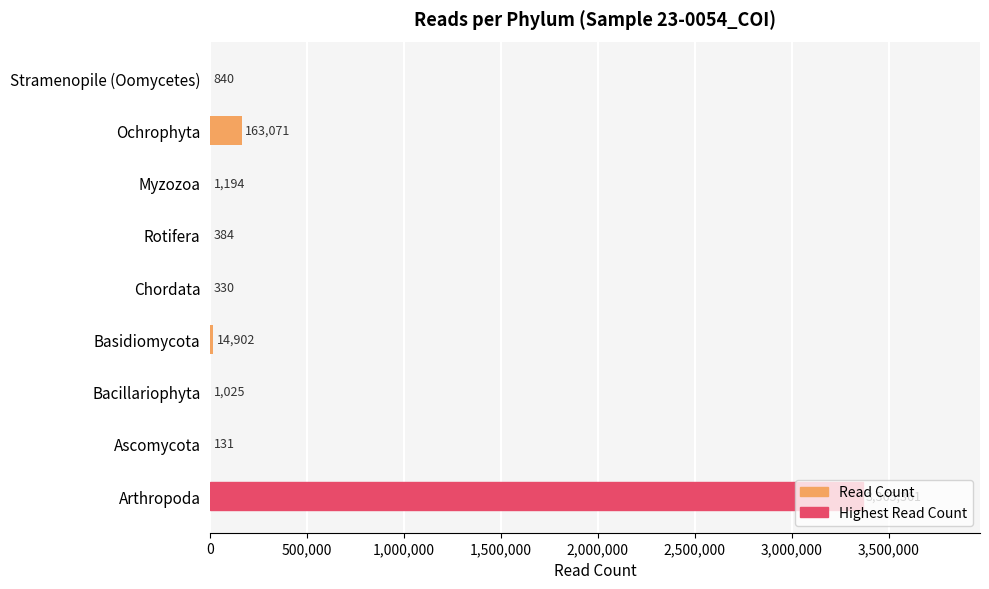

How many data points does each series have?

9